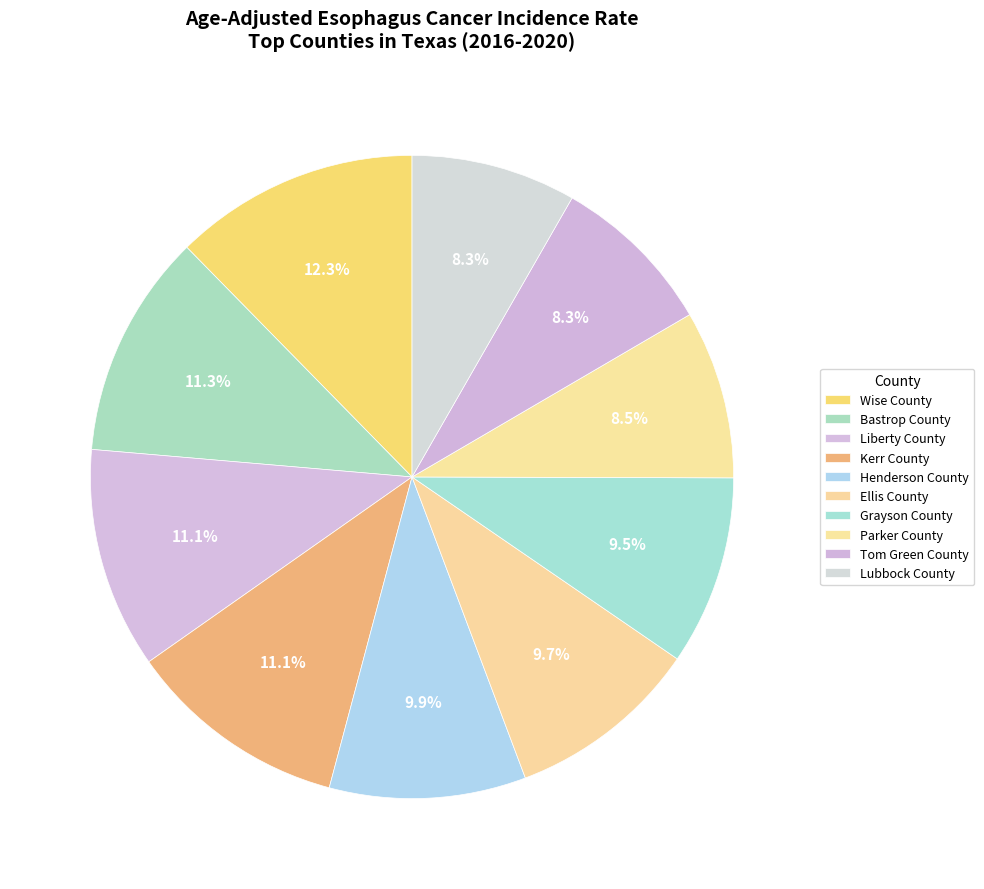

The Lubbock County slice represents 8% of the pie. True or false?

True